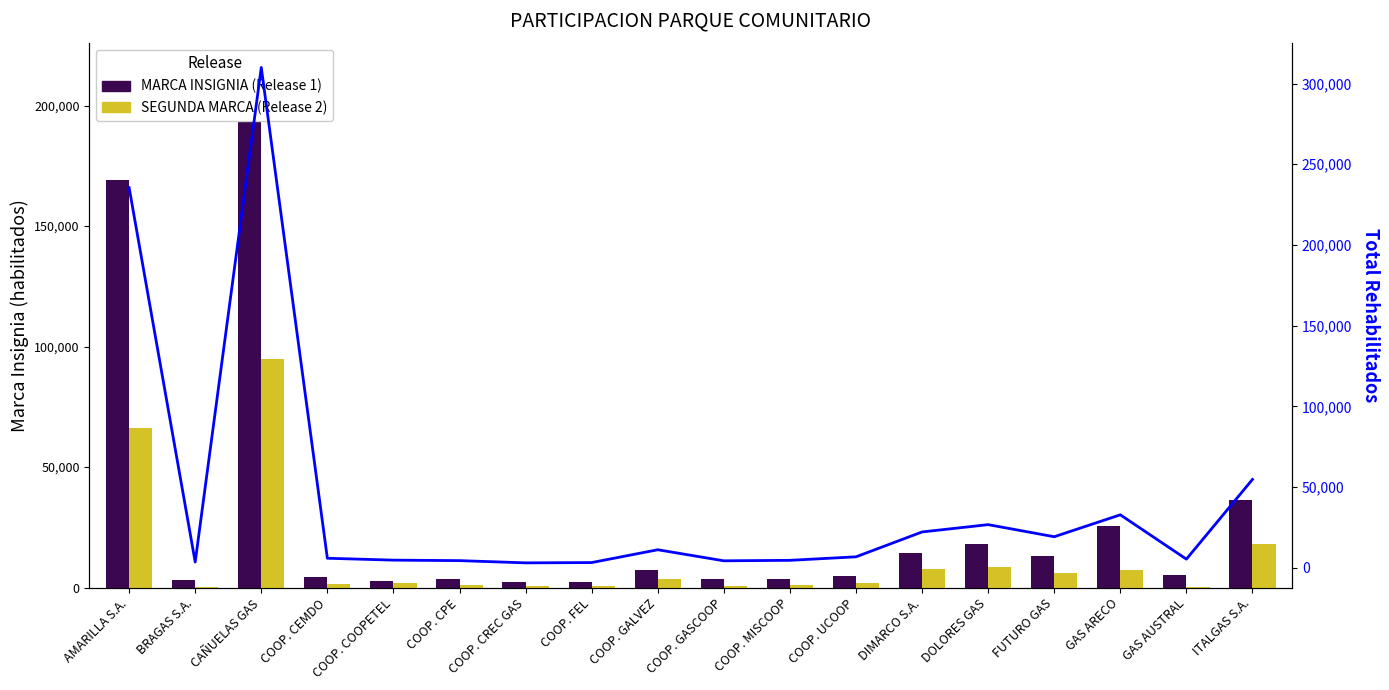

Reading left to right, extract all data points from this chart.

MARCA INSIGNIA (Release 1): AMARILLA S.A.=169118.5	BRAGAS S.A.=3068.0	CAÑUELAS GAS=215319.5	COOP. CEMDO=4395.0	COOP. COOPETEL=2930.0	COOP. CPE=3395.0	COOP. CREC GAS=2200.0	COOP. FEL=2398.0	COOP. GALVEZ=7369.0	COOP. GASCOOP=3483.0	COOP. MISCOOP=3386.0	COOP. UCOOP=4791.0	DIMARCO S.A.=14342.0	DOLORES GAS=18180.0	FUTURO GAS=12999.0	GAS ARECO=25585.0	GAS AUSTRAL=5120.0	ITALGAS S.A.=36535.0
SEGUNDA MARCA (Release 2): AMARILLA S.A.=66380.0	BRAGAS S.A.=462.0	CAÑUELAS GAS=94675.0	COOP. CEMDO=1473.0	COOP. COOPETEL=1773.0	COOP. CPE=1001.0	COOP. CREC GAS=811.0	COOP. FEL=800.0	COOP. GALVEZ=3768.0	COOP. GASCOOP=800.0	COOP. MISCOOP=1194.0	COOP. UCOOP=1964.0	DIMARCO S.A.=7824.0	DOLORES GAS=8518.0	FUTURO GAS=6200.0	GAS ARECO=7203.0	GAS AUSTRAL=200.0	ITALGAS S.A.=18179.0
Total Rehabilitados: AMARILLA S.A.=235498.5	BRAGAS S.A.=3530.0	CAÑUELAS GAS=309994.5	COOP. CEMDO=5868.0	COOP. COOPETEL=4703.0	COOP. CPE=4396.0	COOP. CREC GAS=3011.0	COOP. FEL=3198.0	COOP. GALVEZ=11137.0	COOP. GASCOOP=4283.0	COOP. MISCOOP=4580.0	COOP. UCOOP=6755.0	DIMARCO S.A.=22166.0	DOLORES GAS=26698.0	FUTURO GAS=19199.0	GAS ARECO=32788.0	GAS AUSTRAL=5320.0	ITALGAS S.A.=54714.0